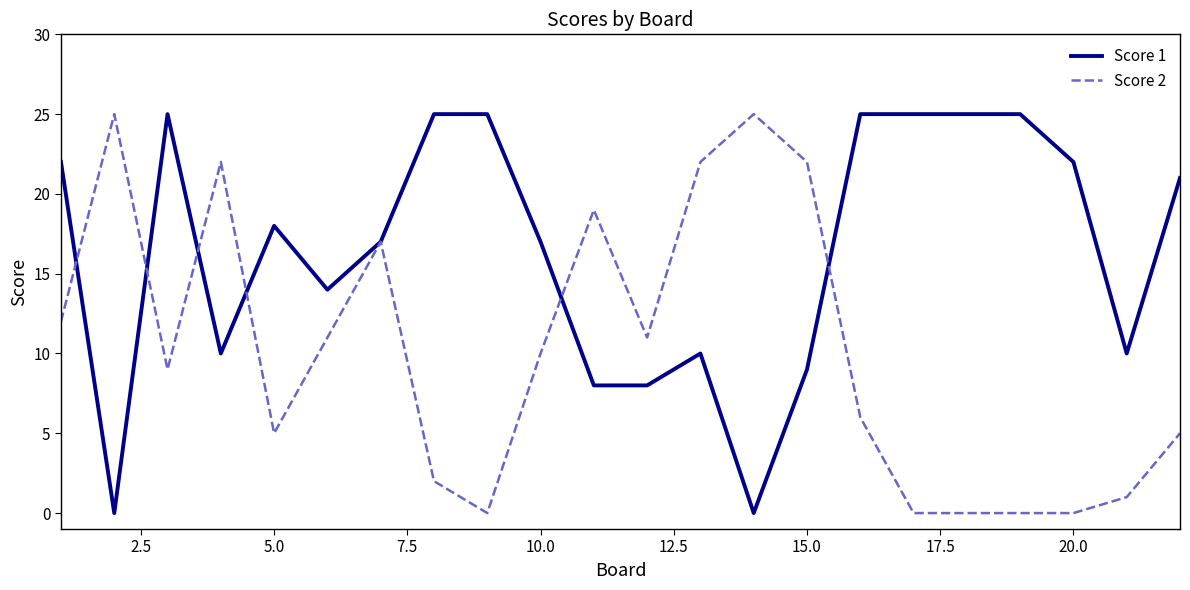

List the series in order of their overall mean, highest first.

Score 1, Score 2